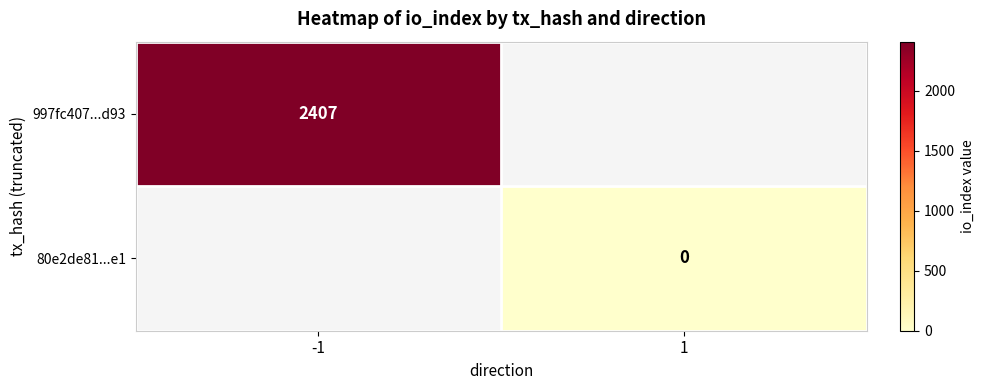

Rank the series at 1 from highest to lowest value.

997fc407...d93, 80e2de81...e1